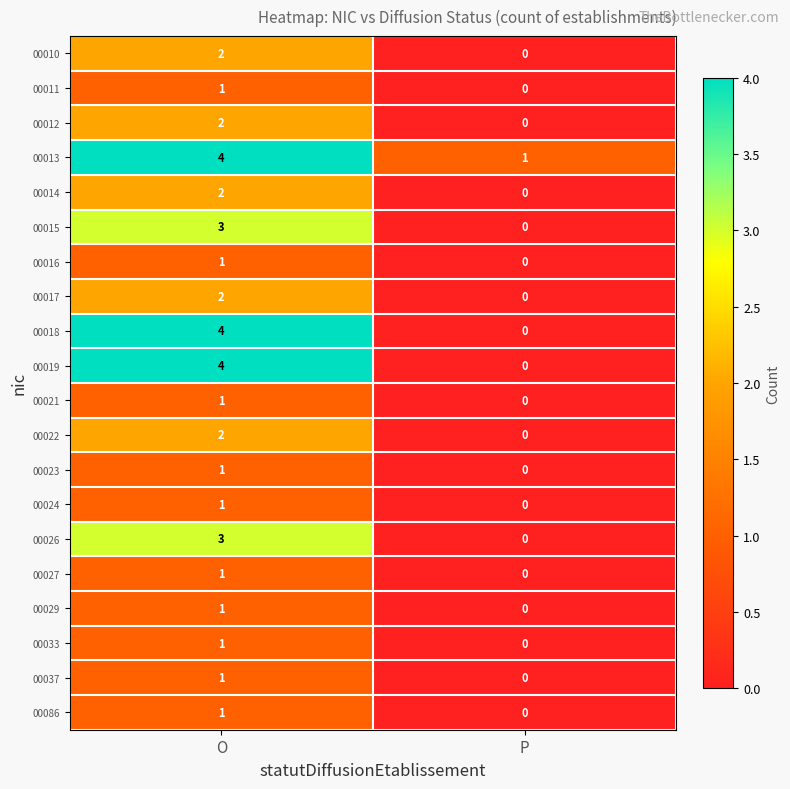

At which label is 00027 closest to 0?

P